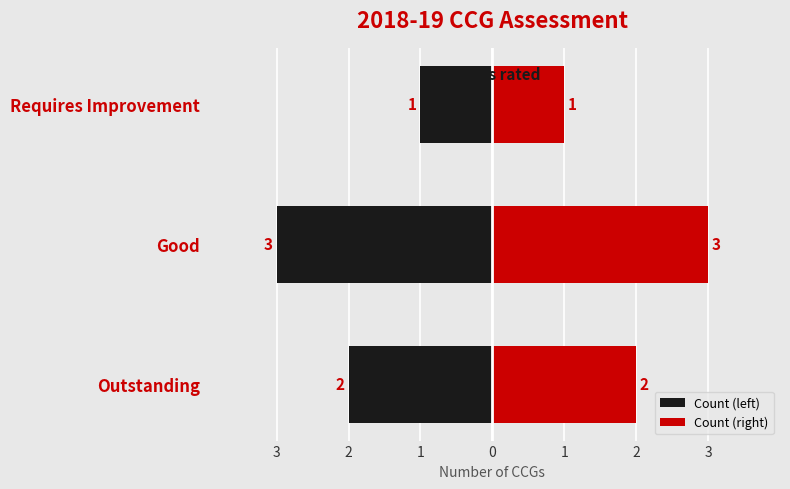

At Requires Improvement, list the series in order from largest to smallest.

Count (right), Count (left)